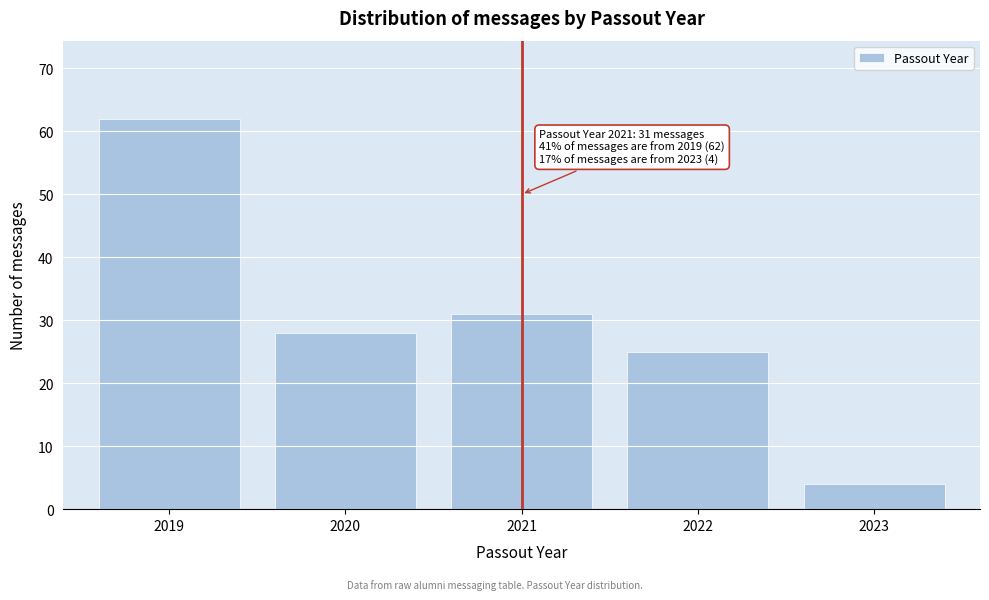

Reading right to left, transcribe all the data shown in this chart.

2023=4	2022=25	2021=31	2020=28	2019=62